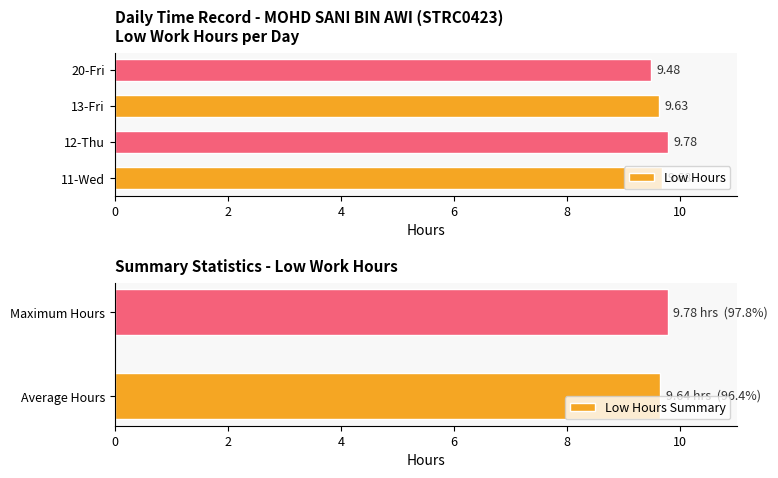

What is the label of the 3rd bar from the right?

12-Thu